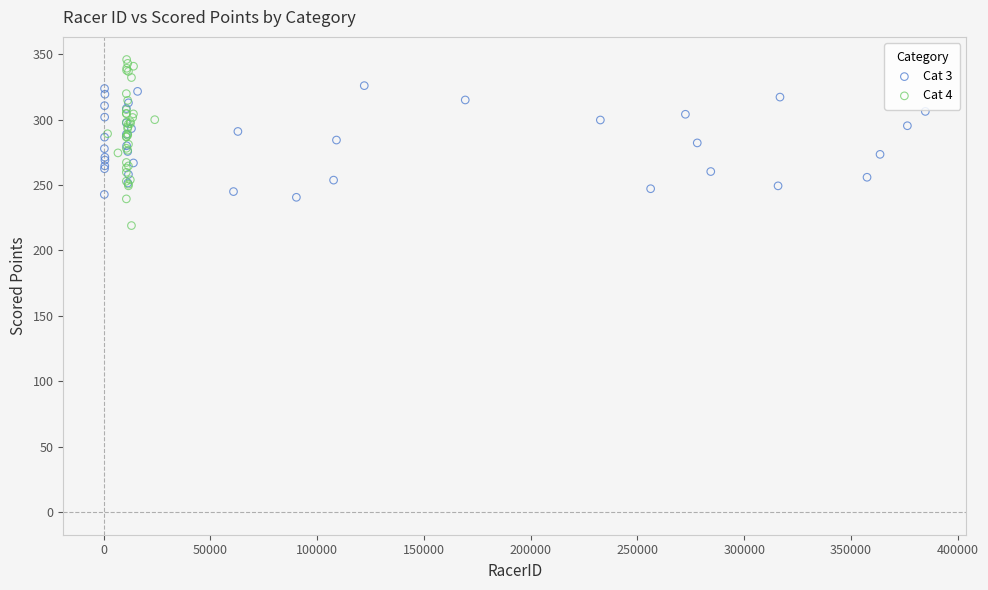

Which series contains the lowest Y value?

Cat 4